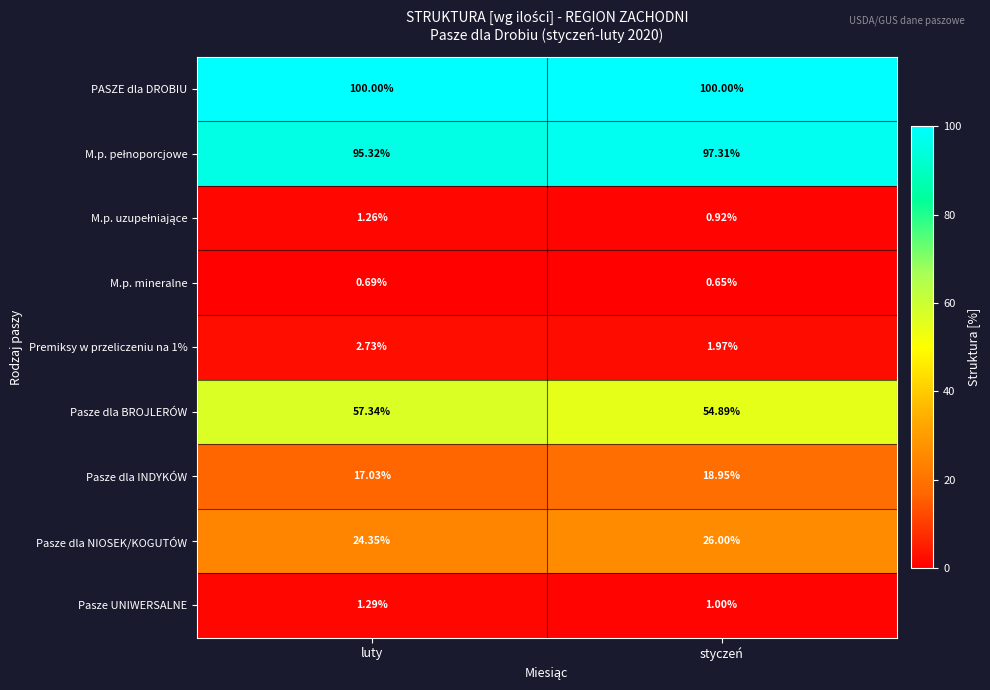

Where is M.p. mineralne nearest to the value 0?

styczeń